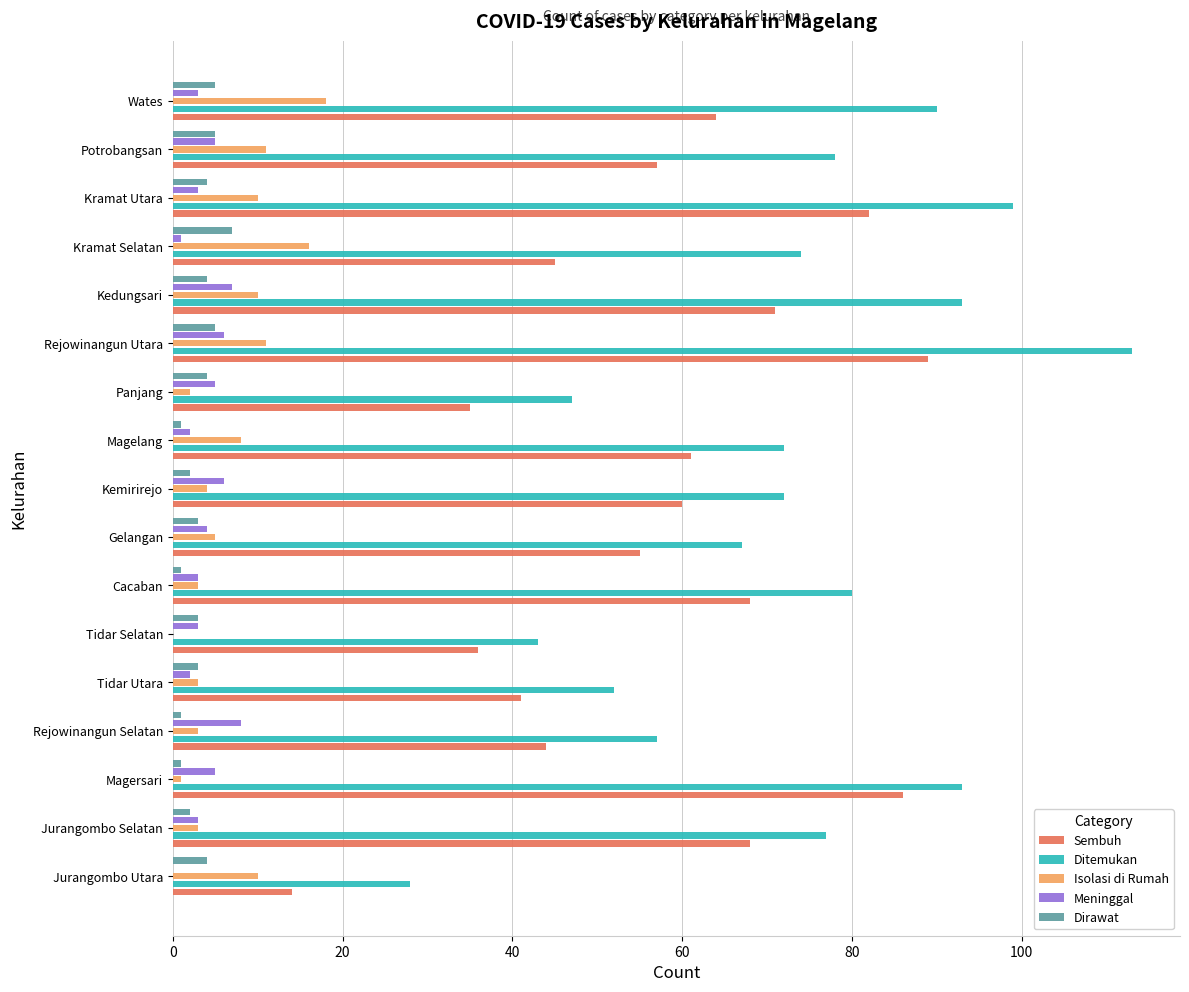

The Ditemukan series shows 28 at Jurangombo Utara. True or false?

True